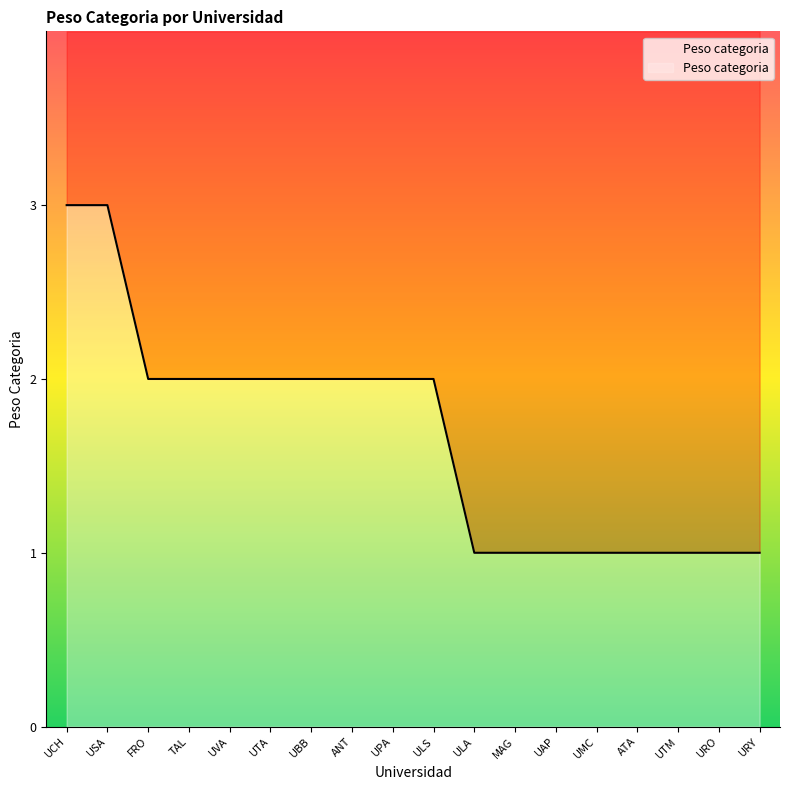

Does the chart display data point markers on the line(s)?

No